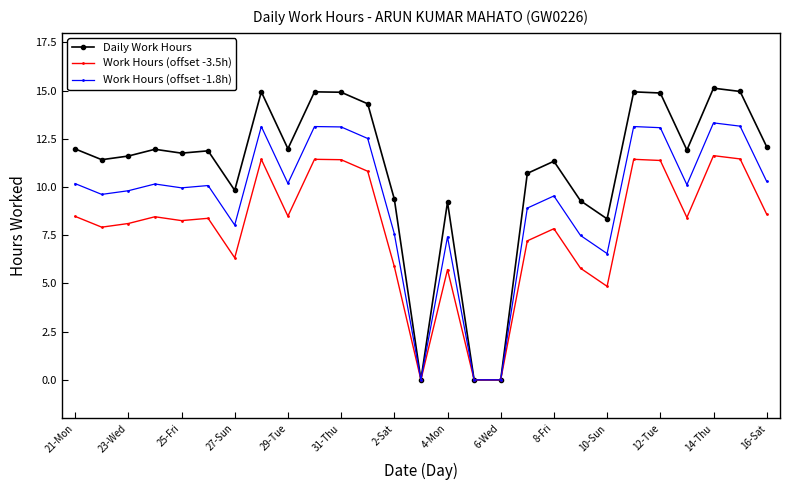

What is the sum of all Daily Work Hours values?

293.8